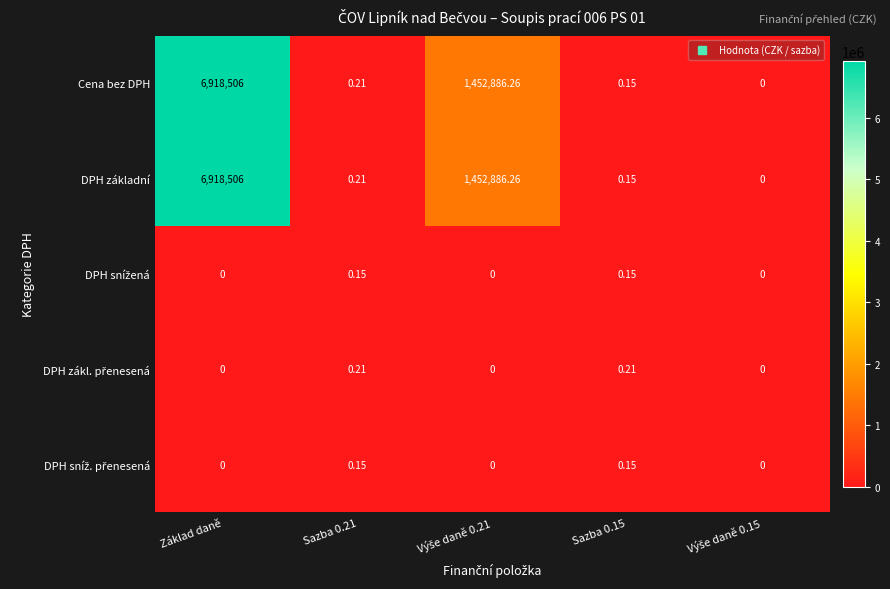

At which label does DPH základní reach its peak?

Základ daně